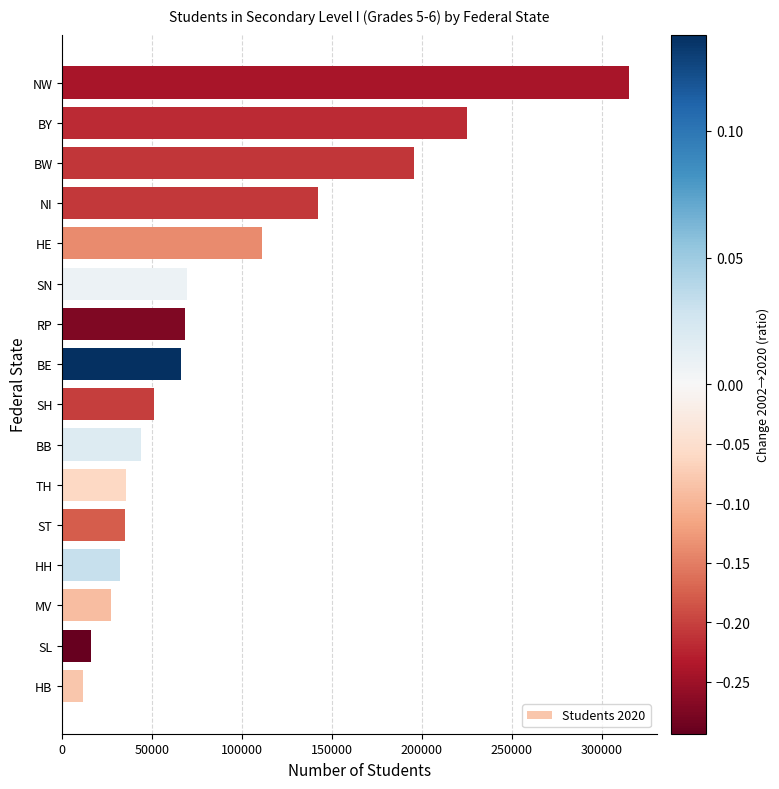

At which label is the value closest to 163243?

NI